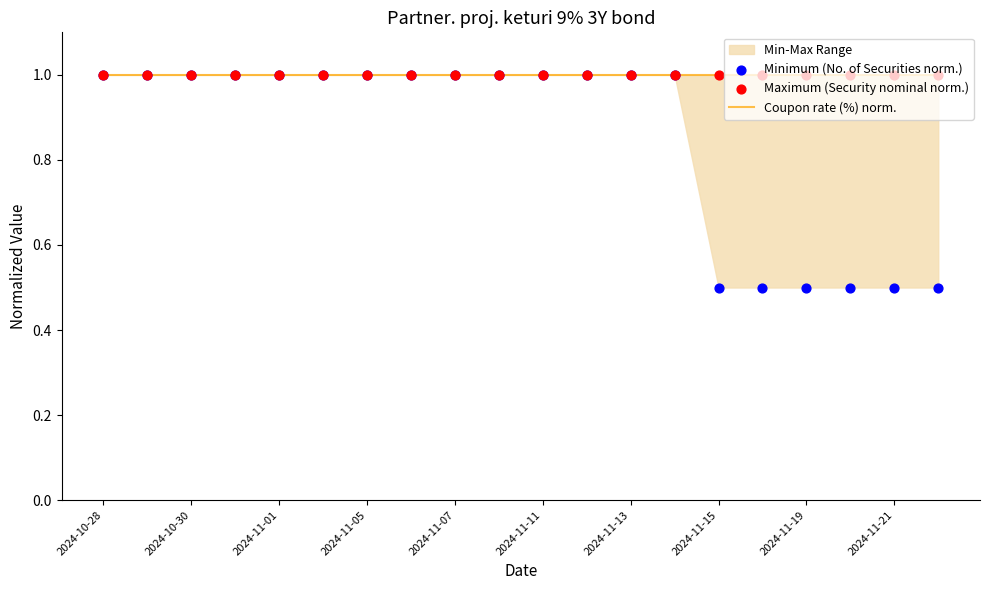

Which series has the largest total across all categories?

Coupon rate (%) norm.